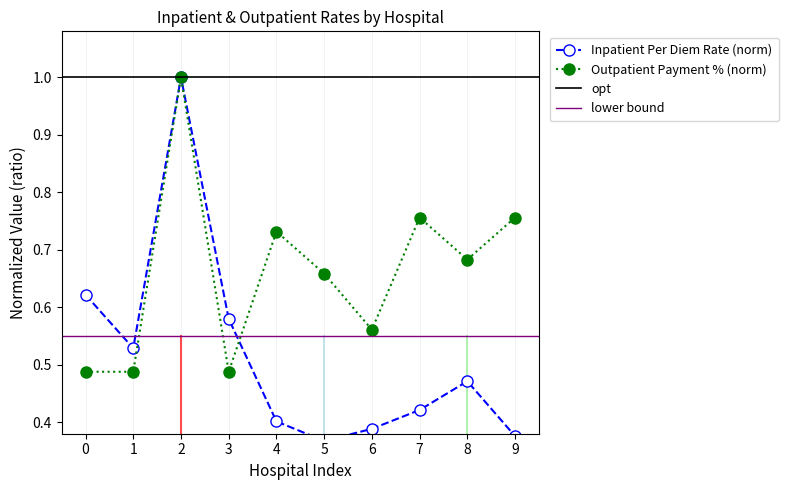

How many interior local peaks does the Outpatient Payment Percentage series have?

3